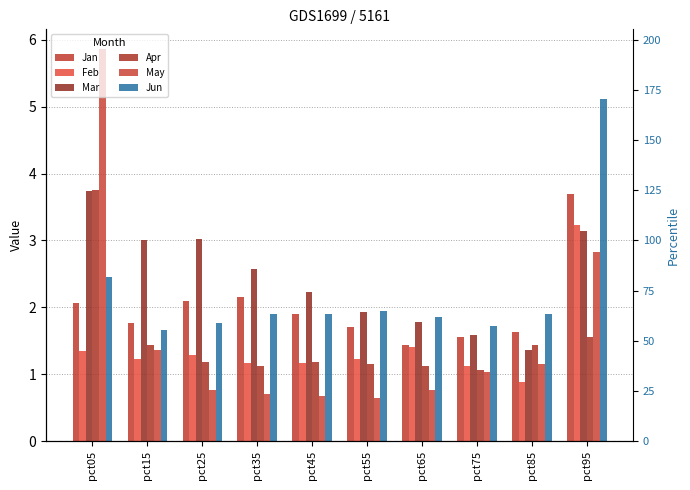

Is the value of Apr at pct05 greater than the value of Jan at pct05?

Yes